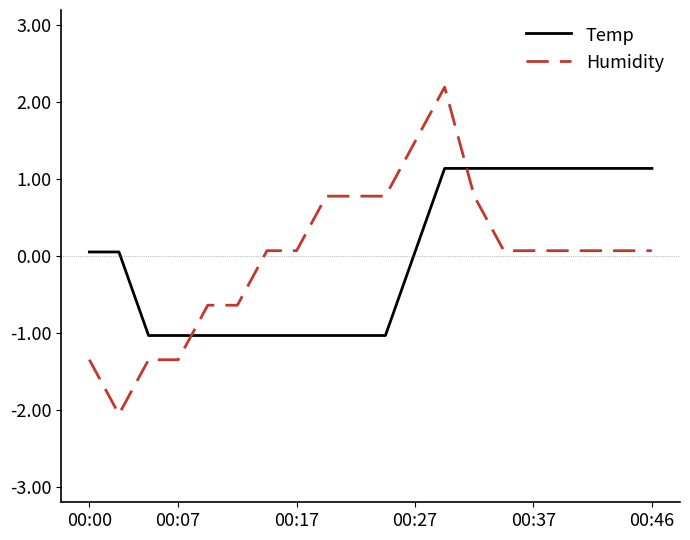

After their last crossing, which series has the higher values: Temp or Humidity?

Temp